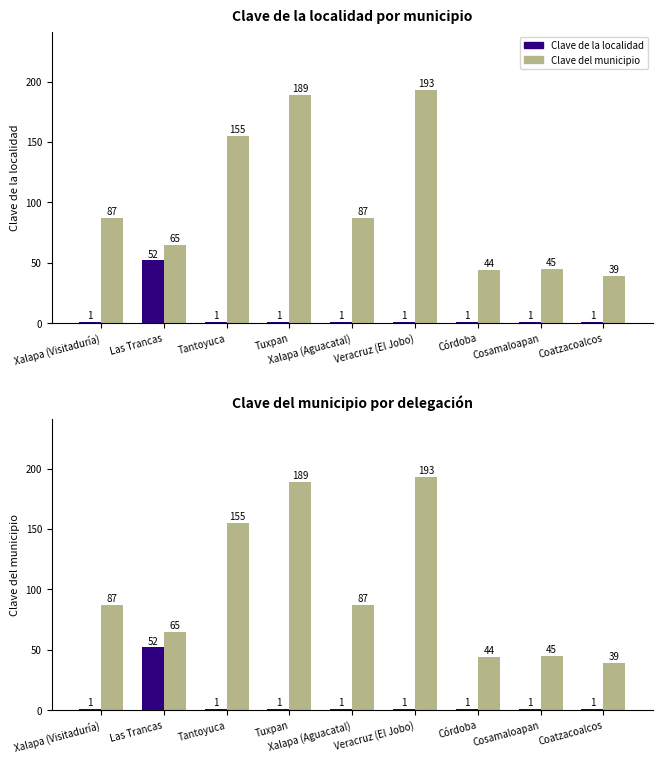

How many bars are there in total?

18